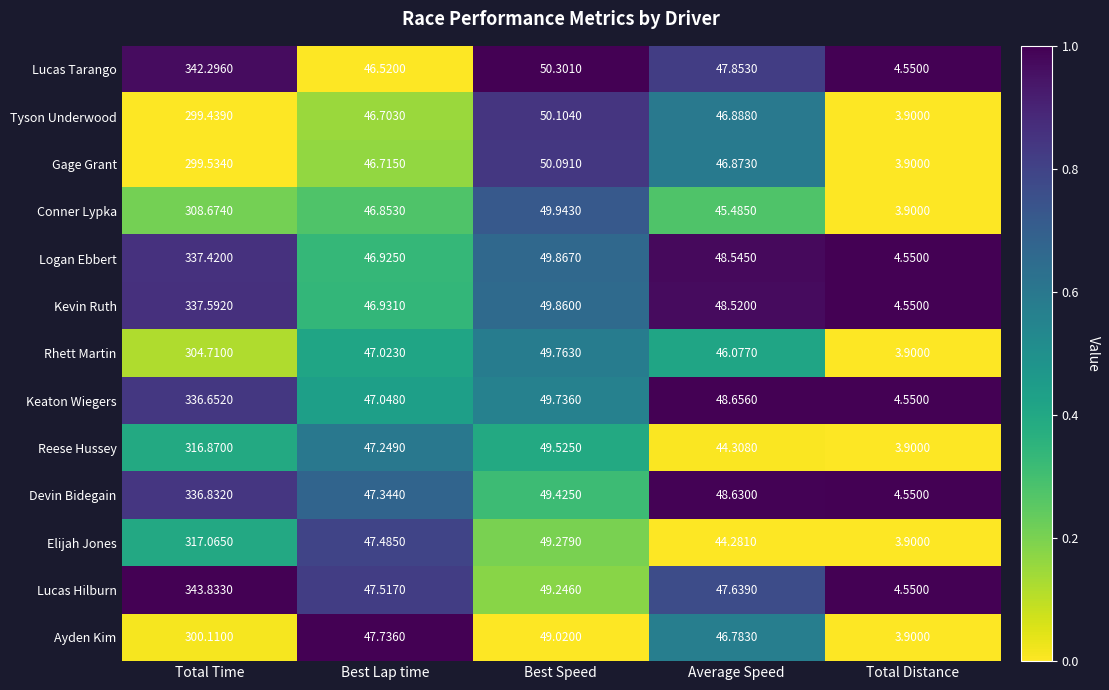

Where does the Lucas Hilburn series first go above 47?

Total Time